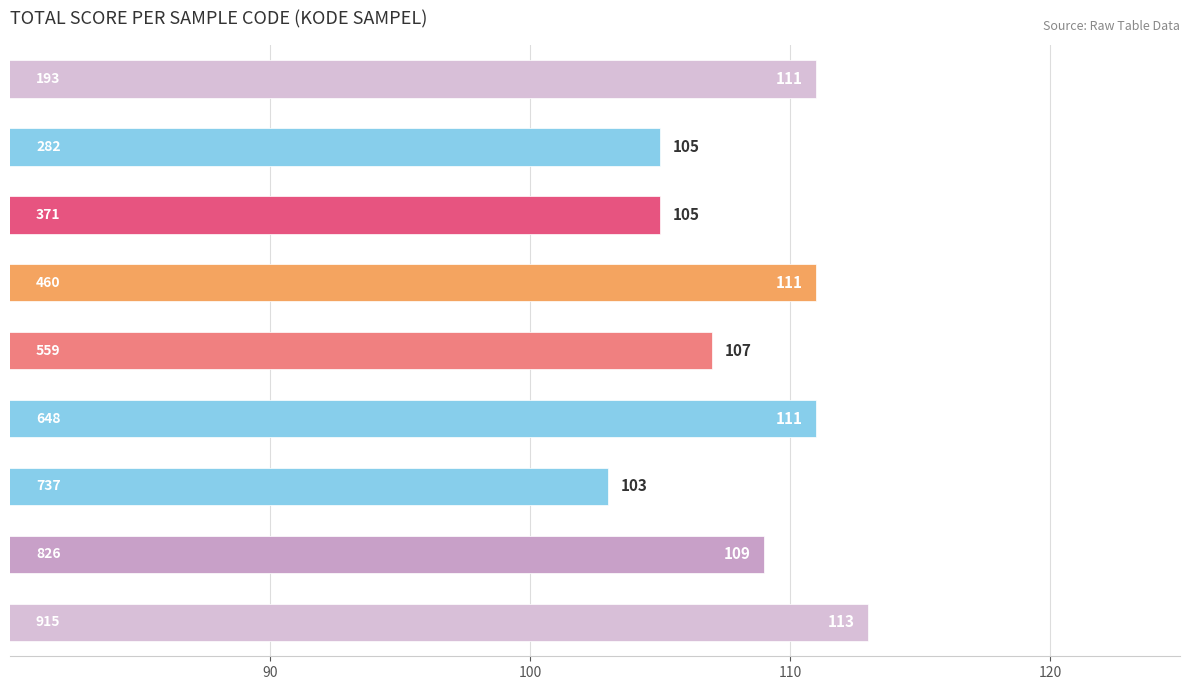

What is the difference between the maximum and minimum values?

10